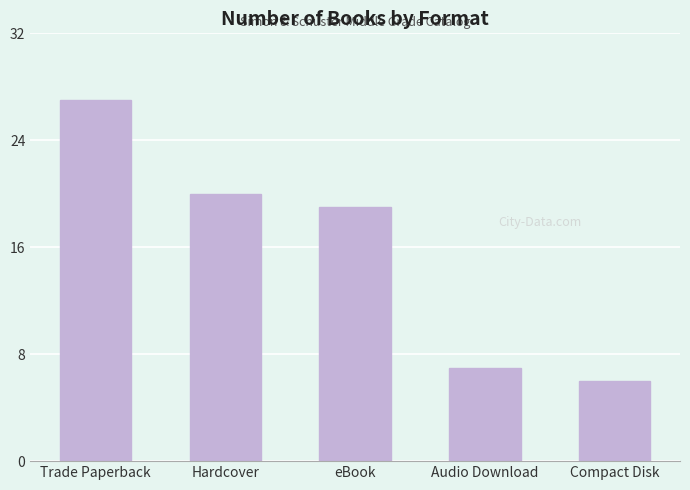

Count the number of categories in the chart.

5